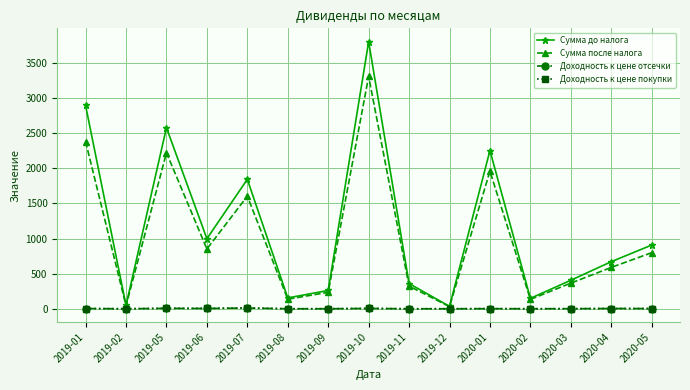

What are all the series names shown in the legend?

Сумма до налога, Сумма после налога, Доходность к цене отсечки, Доходность к цене покупки